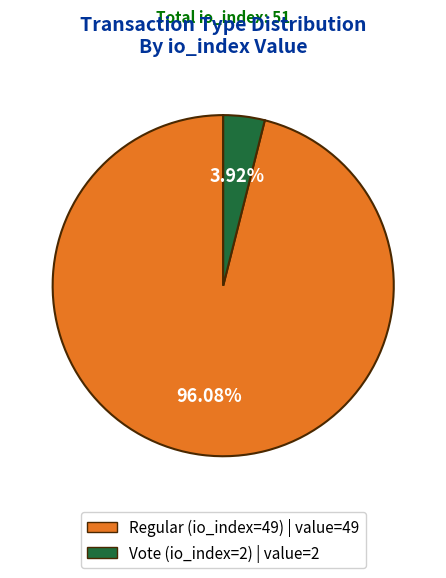

To the nearest percent, what portion does Vote (io_index=2) represent?

4%